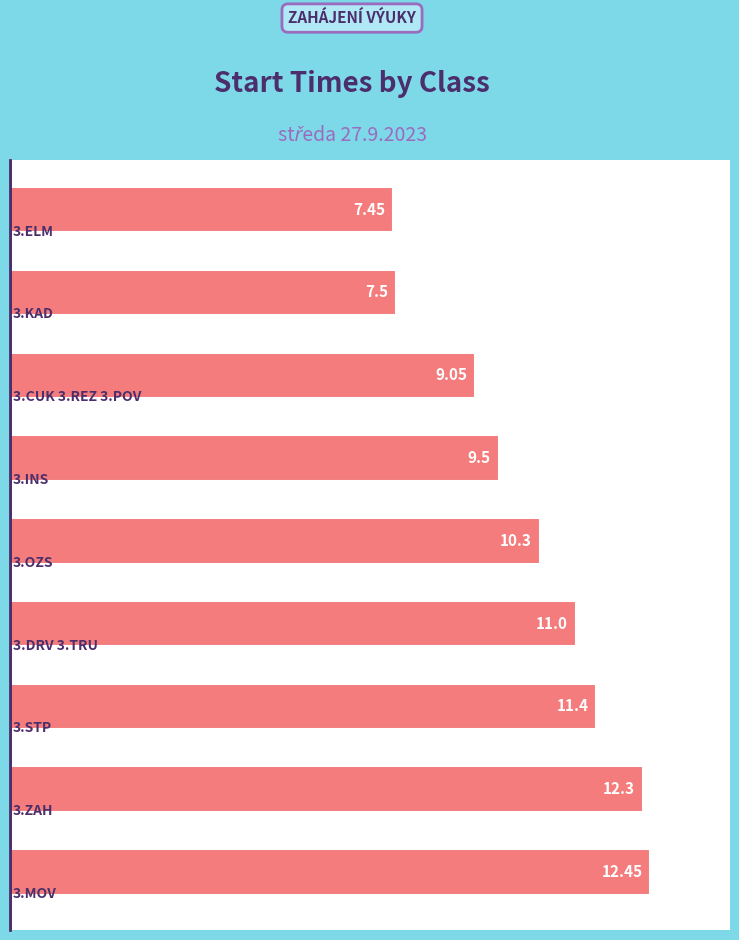

What is the sum of all values?

91.0